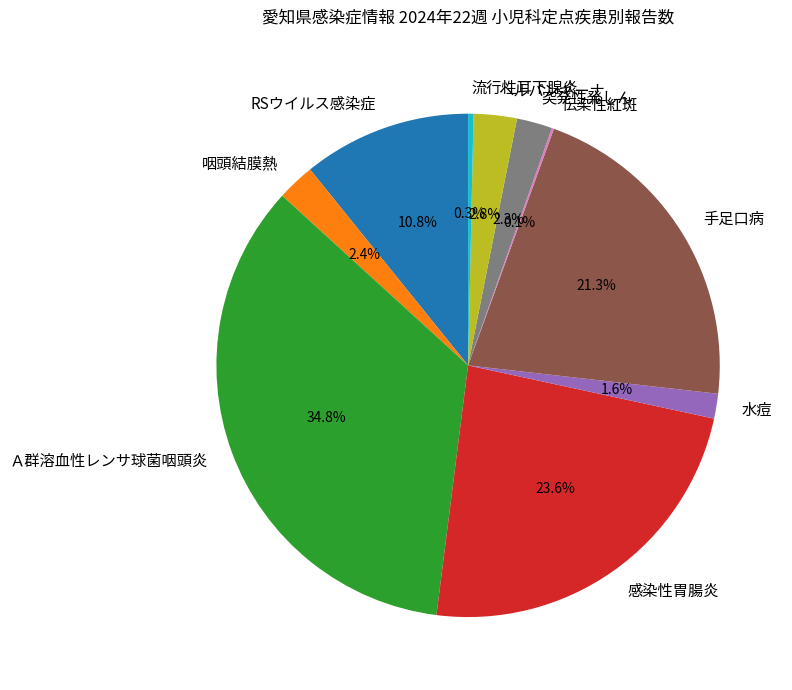

What is the largest slice in the pie chart?

Ａ群溶血性レンサ球菌咽頭炎